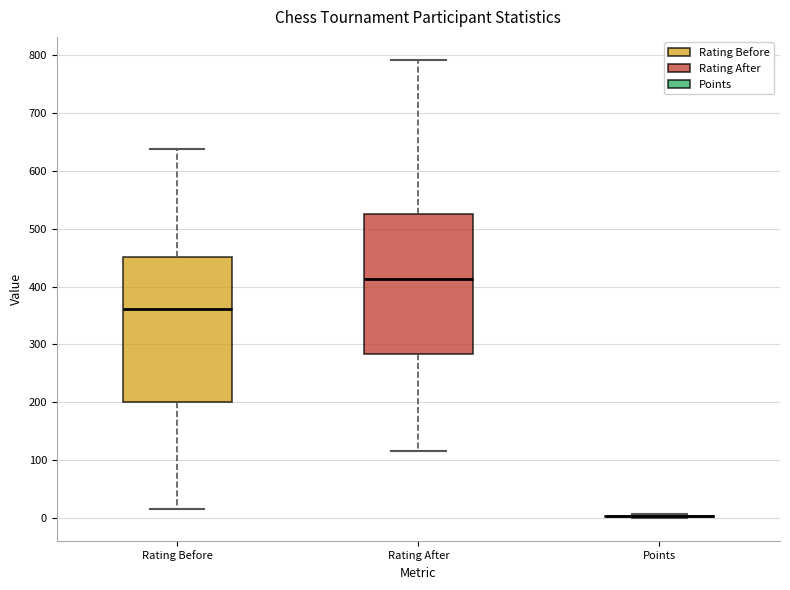

Reading left to right, transcribe this box plot: for each box, give where its median line is, the range the box spans, and where its two whiskers end, as read against the y-axis. The values are not printed on the chart, so give them approximately, as read against the axis.

Rating Before: median 360, box 200 to 450, whiskers 20 to 640
Rating After: median 410, box 280 to 530, whiskers 120 to 790
Points: box collapsed to a line at 0, whiskers 0 to 10